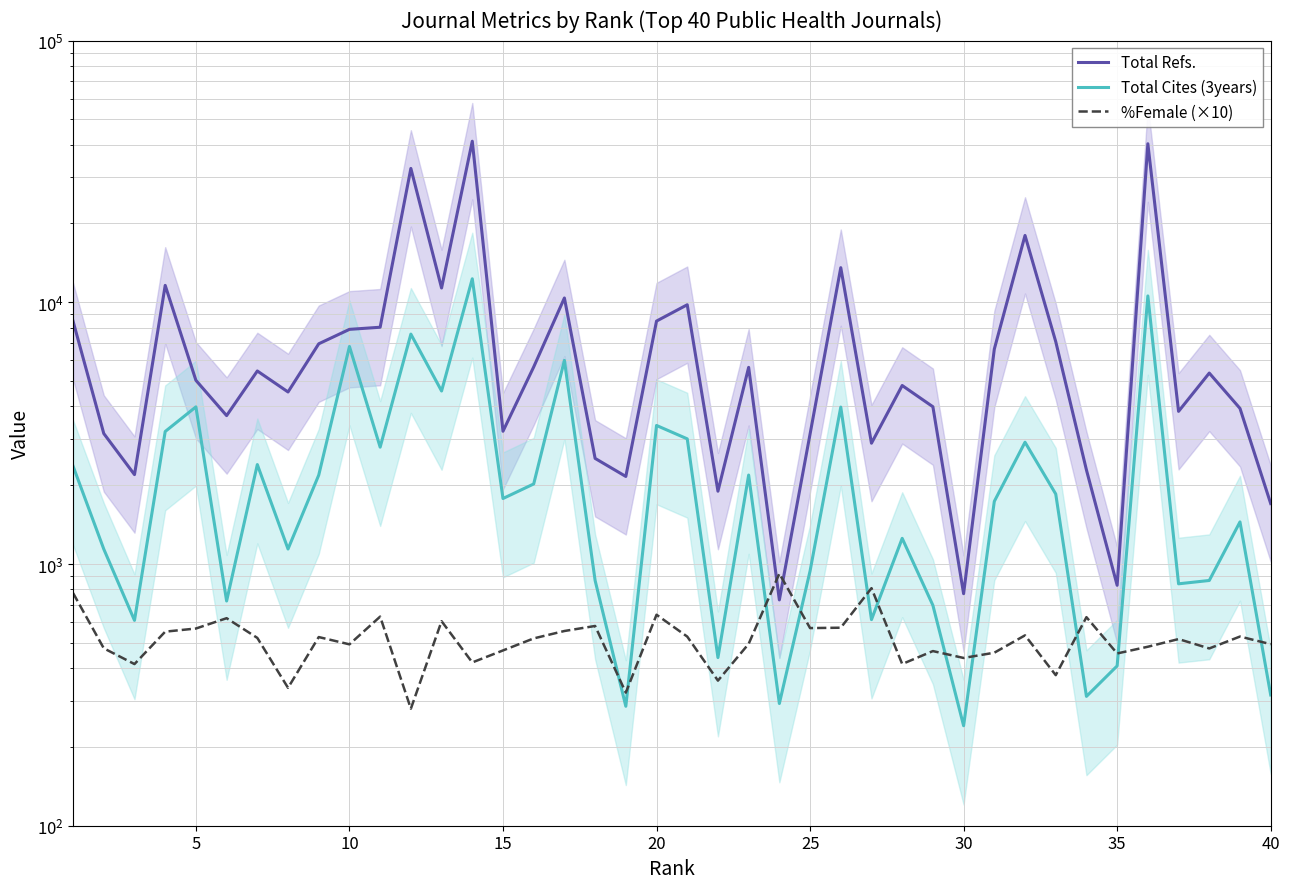

Which series has the largest total across all categories?

Total Refs.